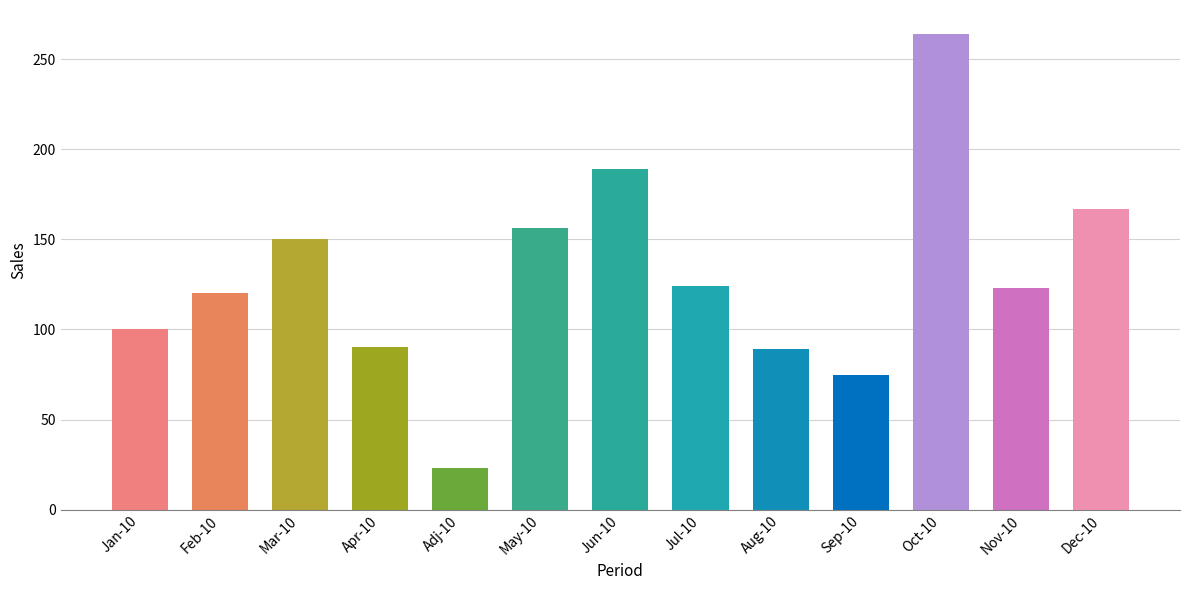

What is the difference between the second highest and second lowest values?

114